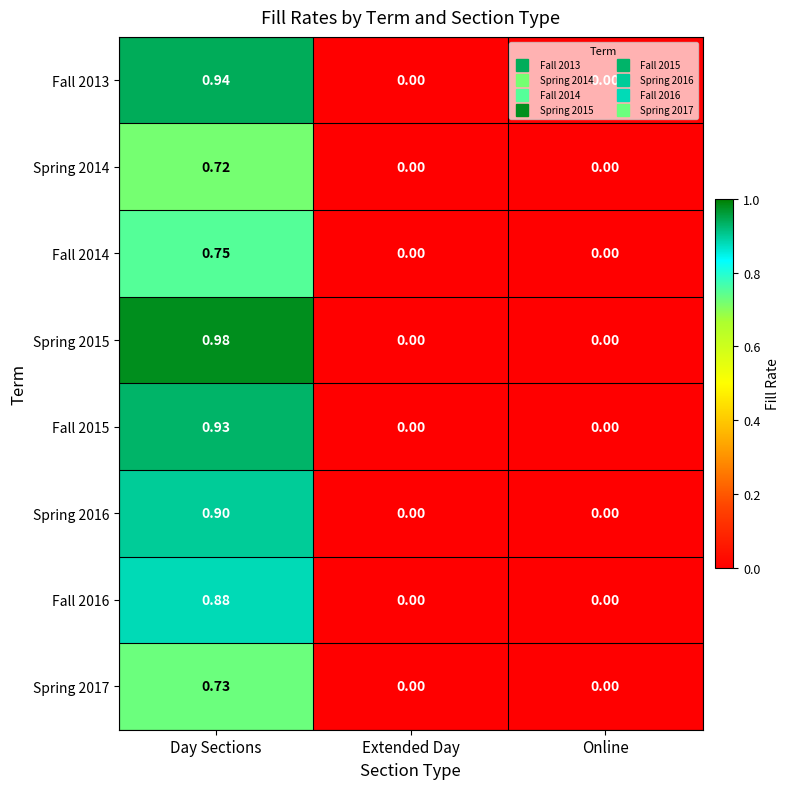

Which label corresponds to the largest value in the chart?

Day Sections